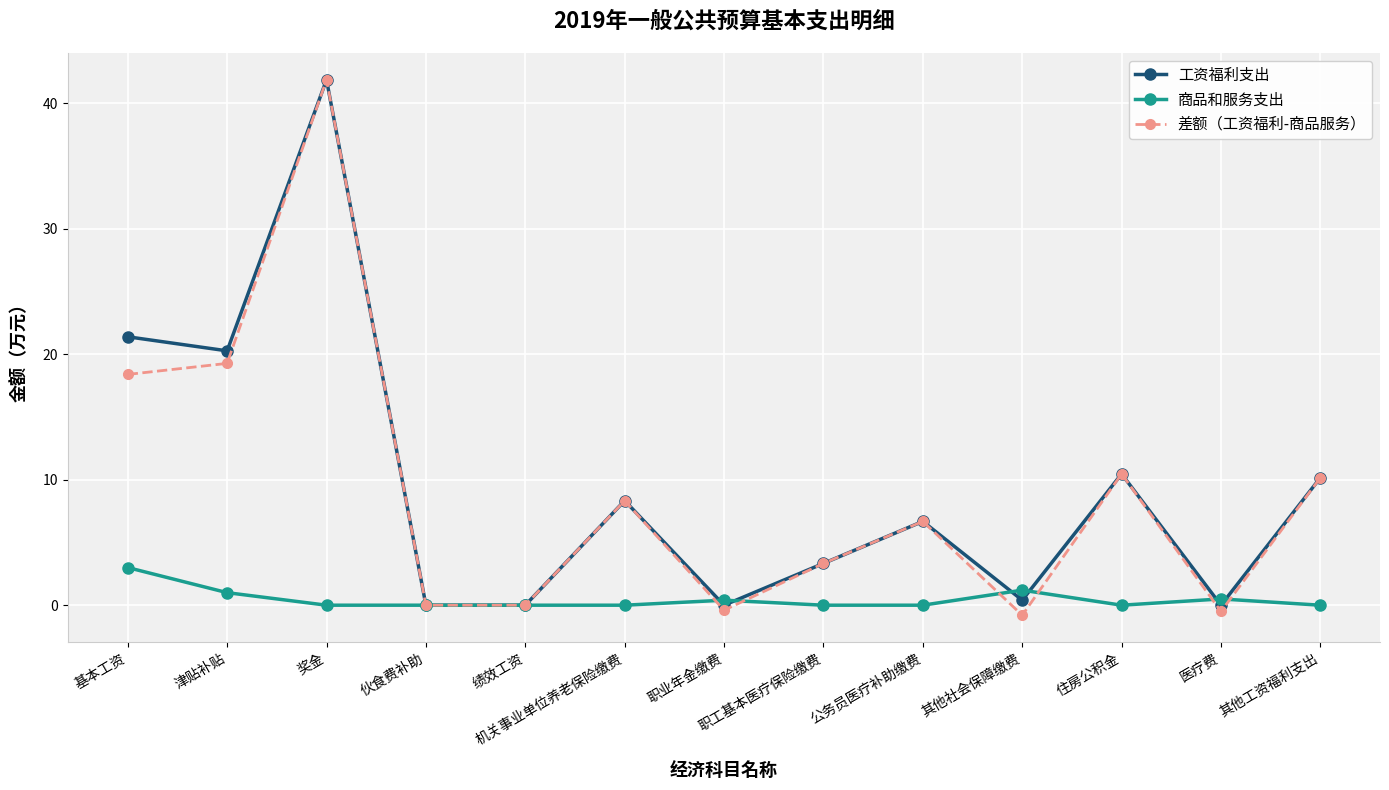

At which category does 工资福利支出 reach its first local peak?

奖金